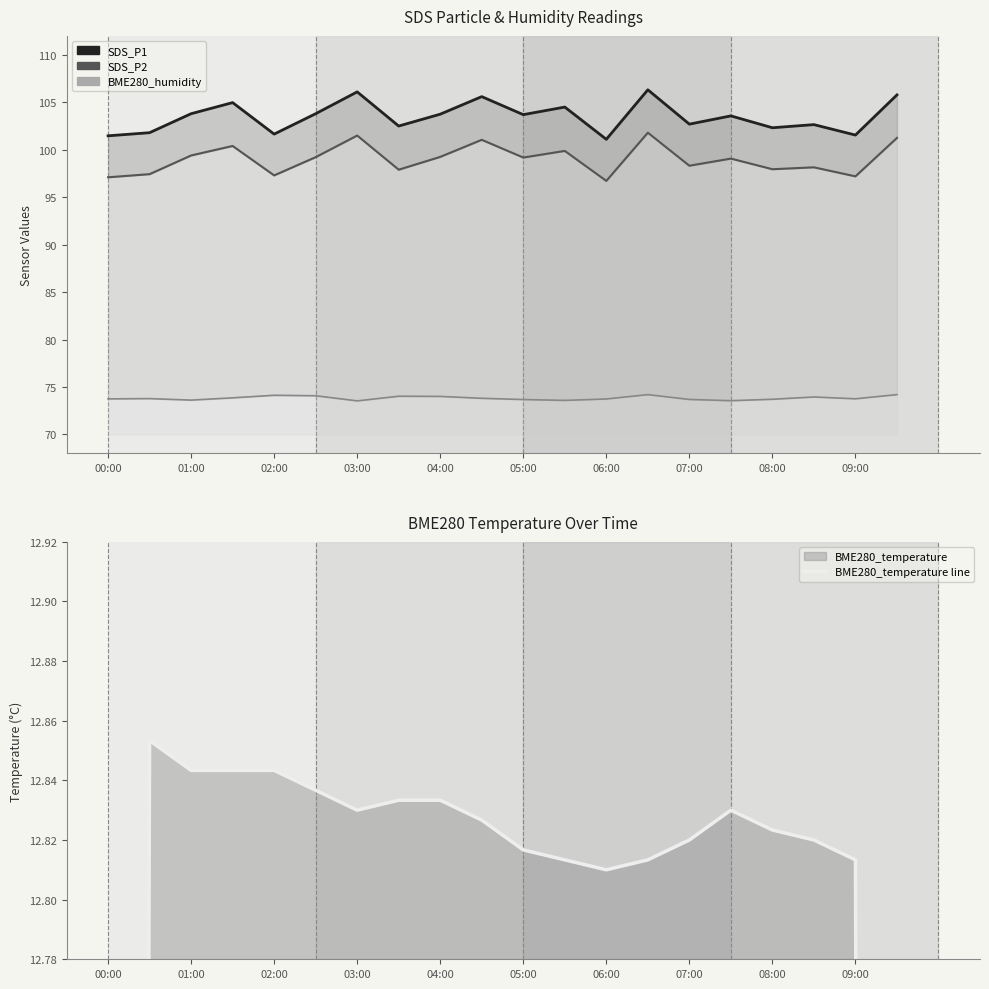

True or false: BME280_temperature line and BME280_humidity line intersect in this chart.

False